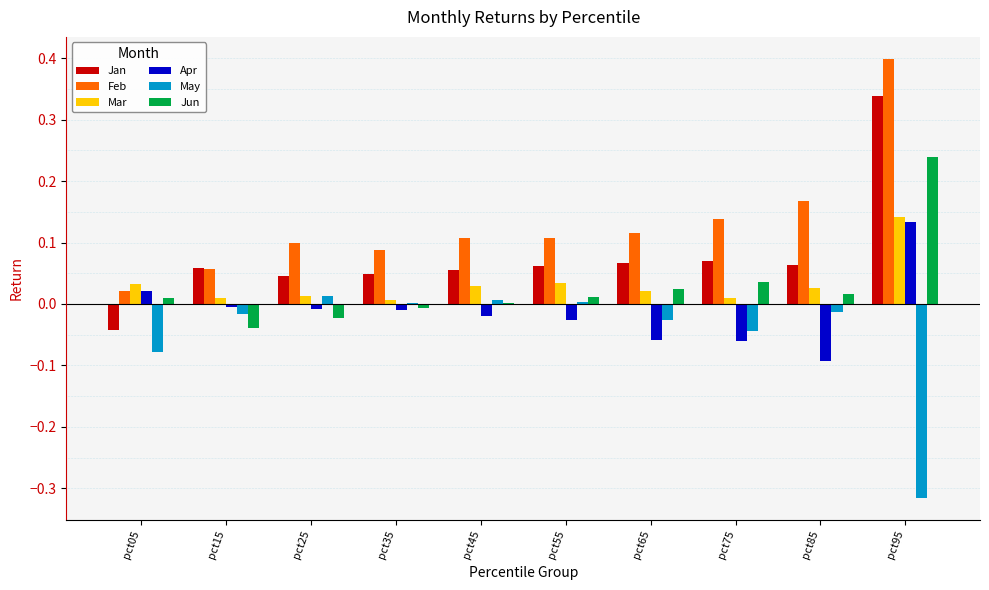

Which series has the largest total across all categories?

Feb